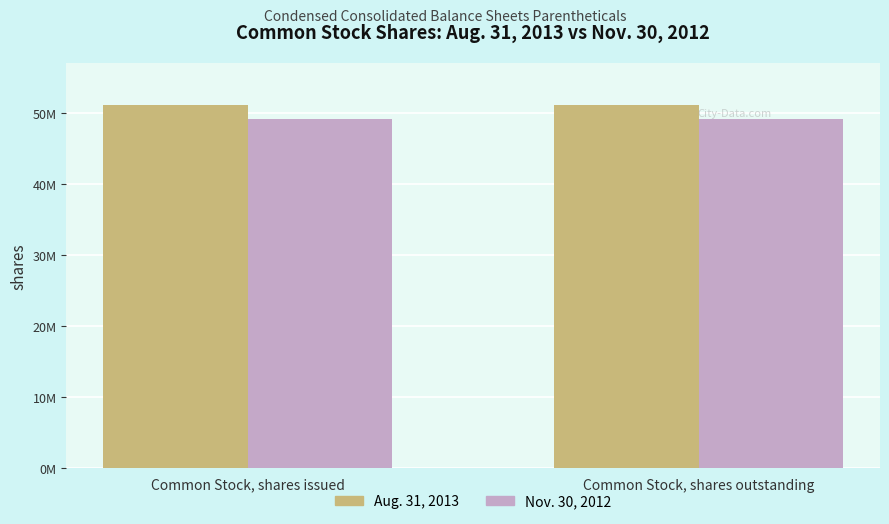

Between Common Stock, shares issued and Common Stock, shares outstanding, which is larger?

Common Stock, shares issued